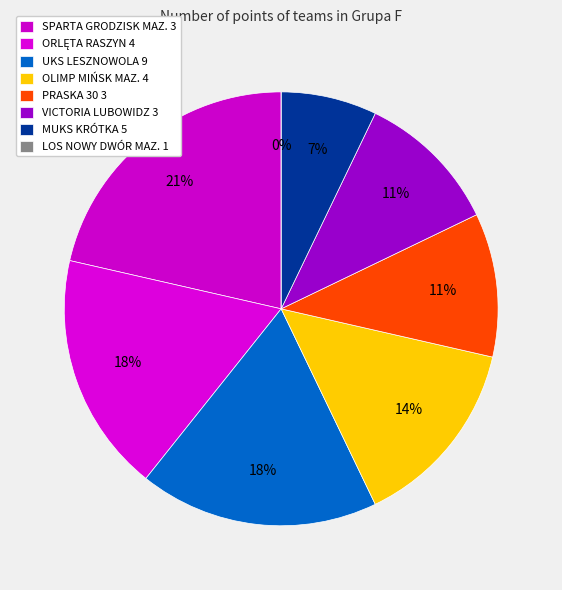

How many segments does this pie chart have?

8